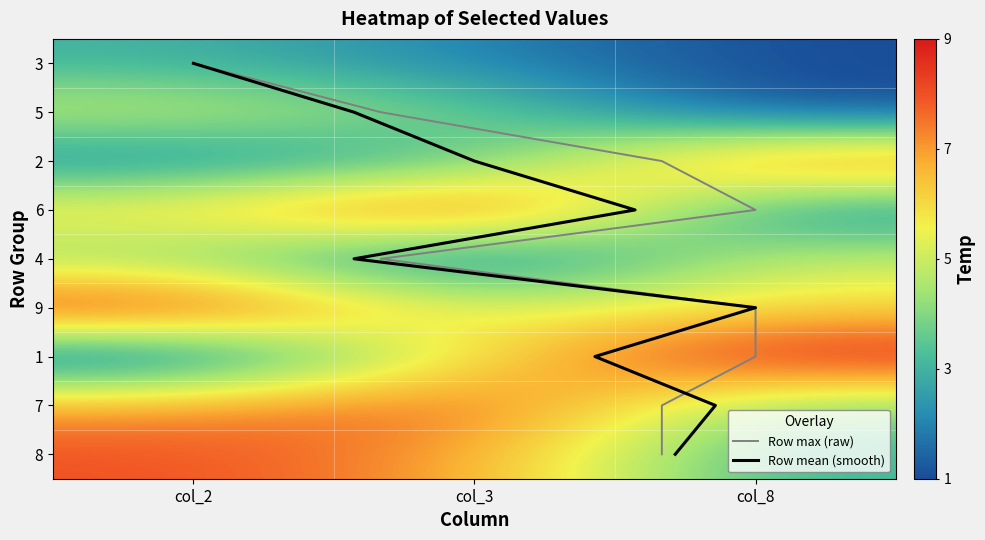

Is it true that 2 equals 3 at col_2?

False